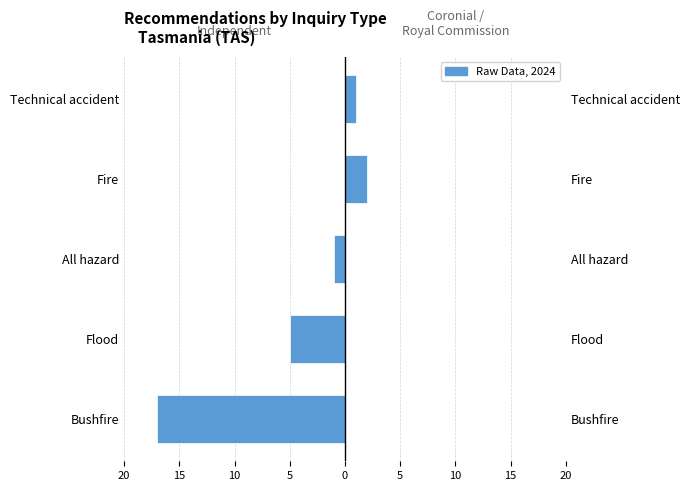

How many values in the Independent series exceed -1?

2